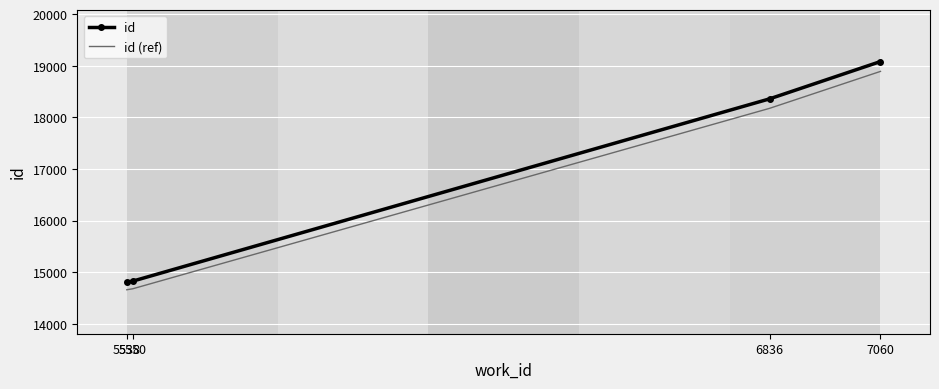

True or false: id (ref) and id intersect in this chart.

False